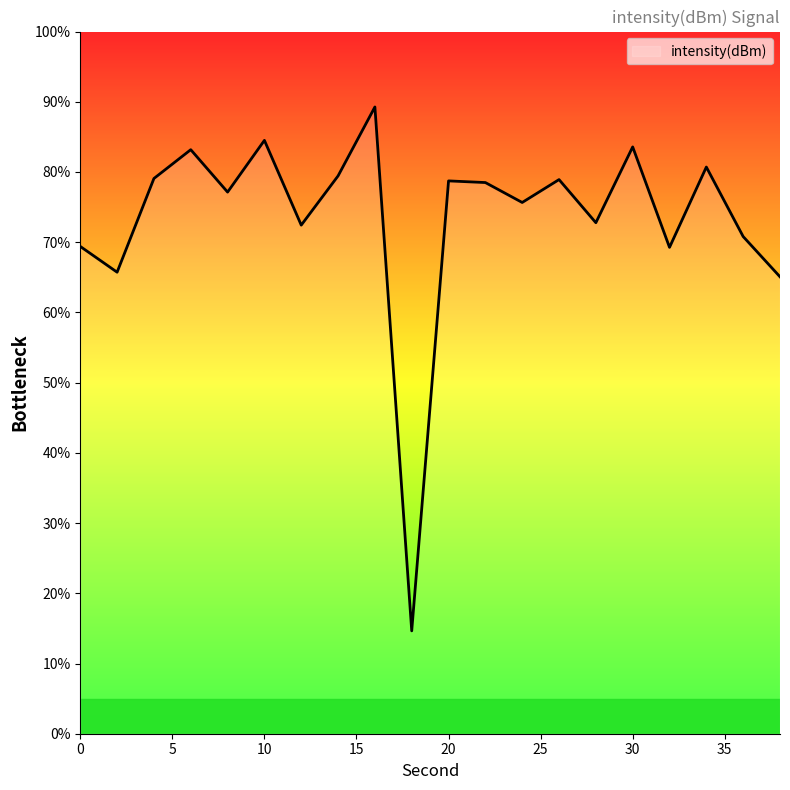

True or false: there are more than 1 points higher than both neighbors.

True